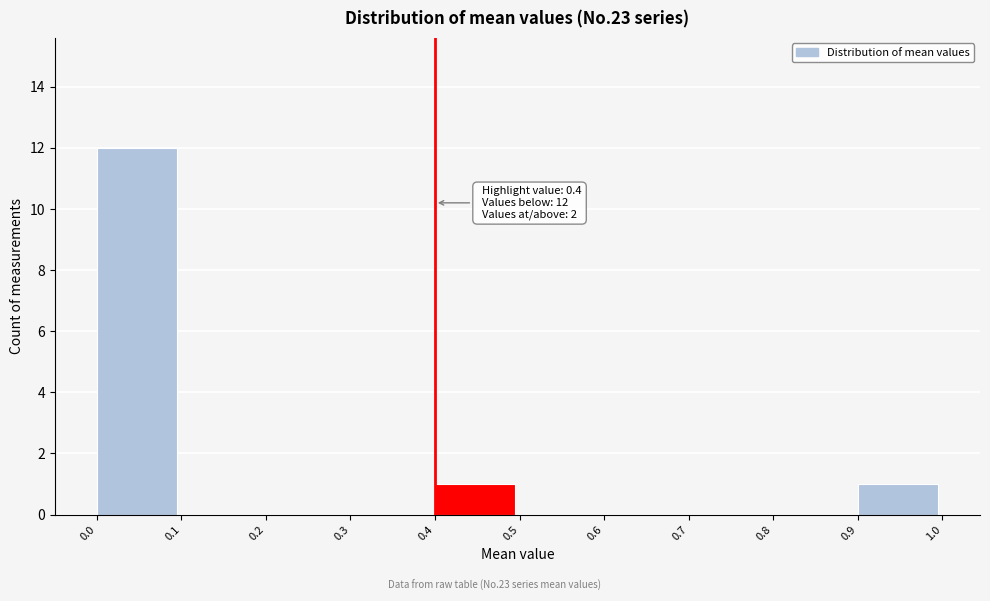

Which range on the x-axis has the tallest bar?

0.0 to 0.1